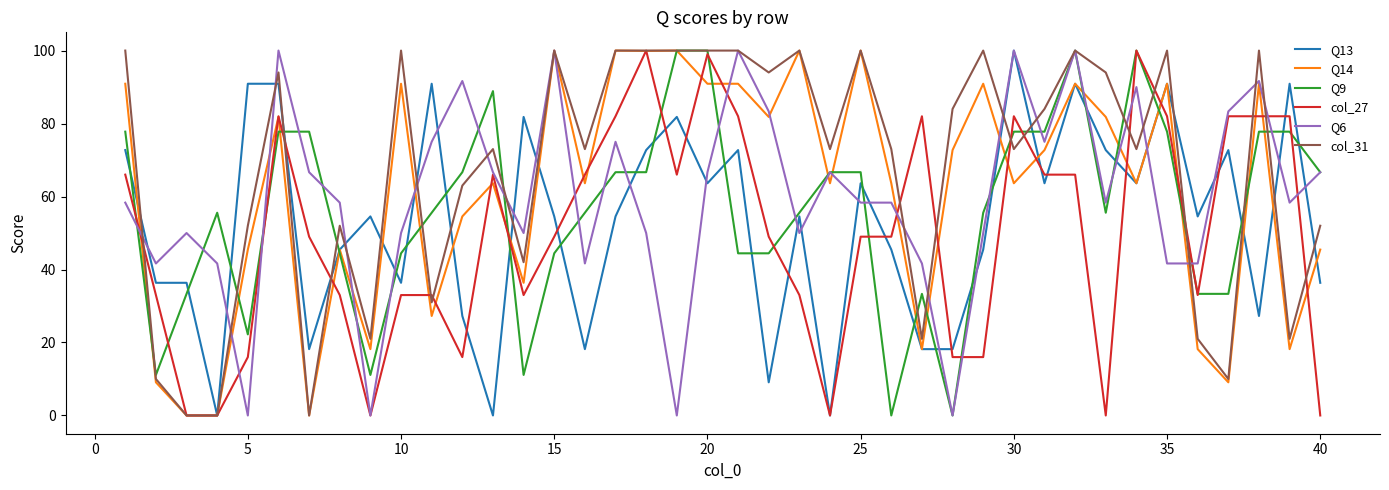

What is the highest value of the col_31 series?

100.0